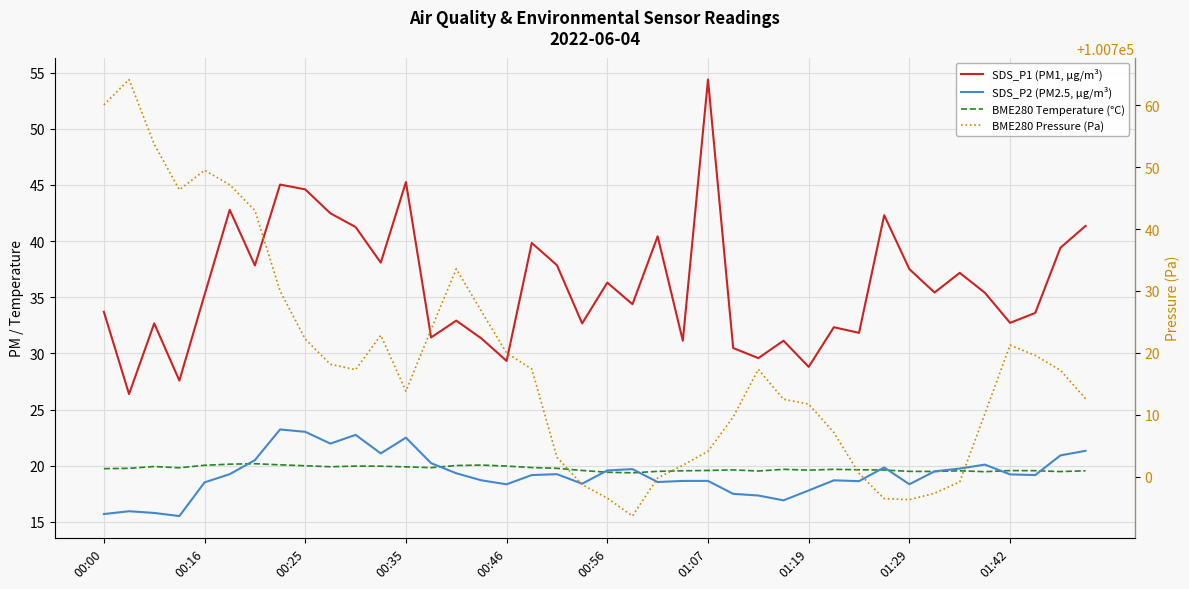

What position from the right is 19?

21